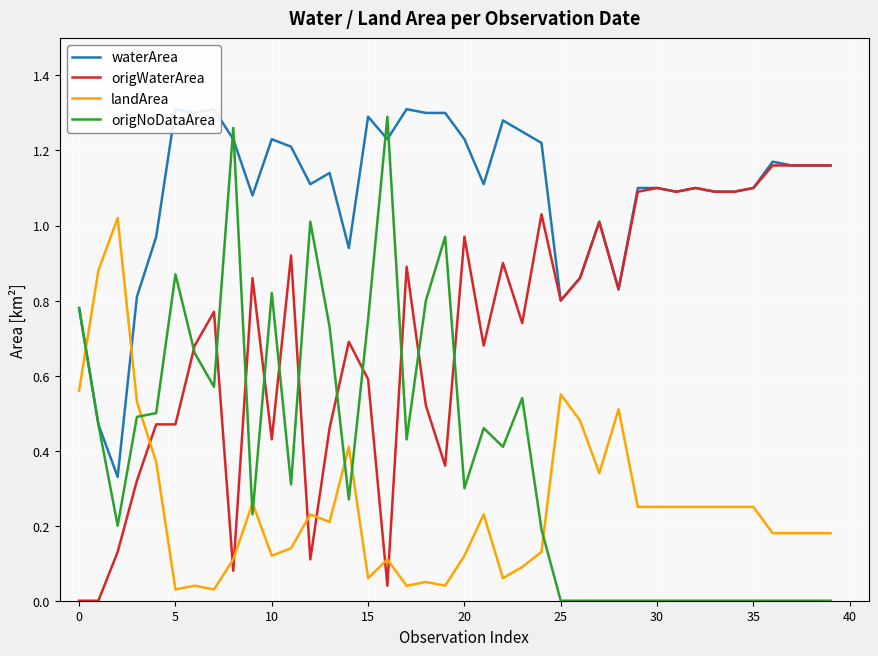

At how many categories does at least one series exceed 0?

40